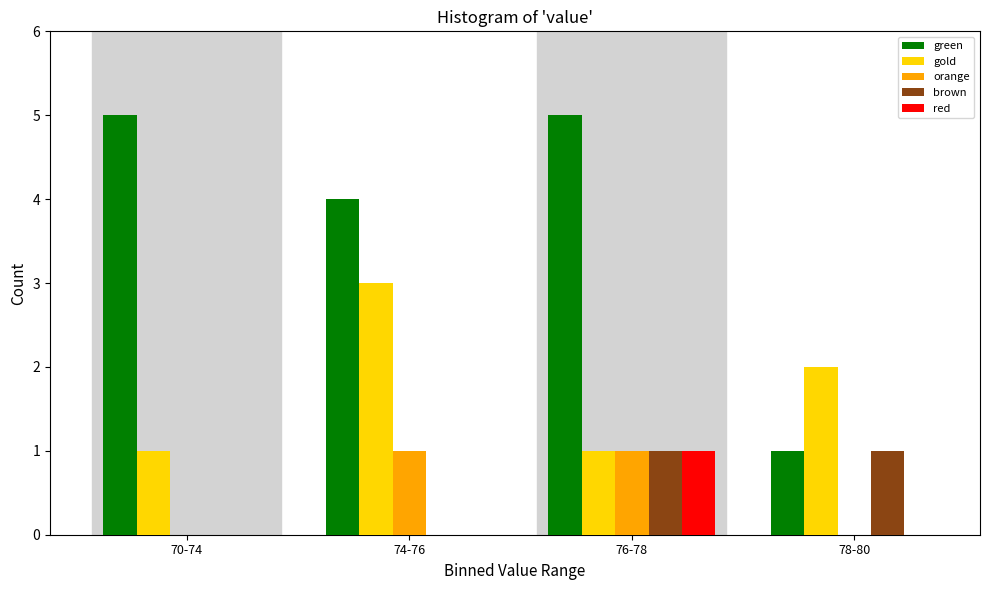

Reading left to right, extract all data points from this chart.

green: 70-74=5	74-76=4	76-78=5	78-80=1
gold: 70-74=1	74-76=3	76-78=1	78-80=2
orange: 70-74=0	74-76=1	76-78=1	78-80=0
brown: 70-74=0	74-76=0	76-78=1	78-80=1
red: 70-74=0	74-76=0	76-78=1	78-80=0